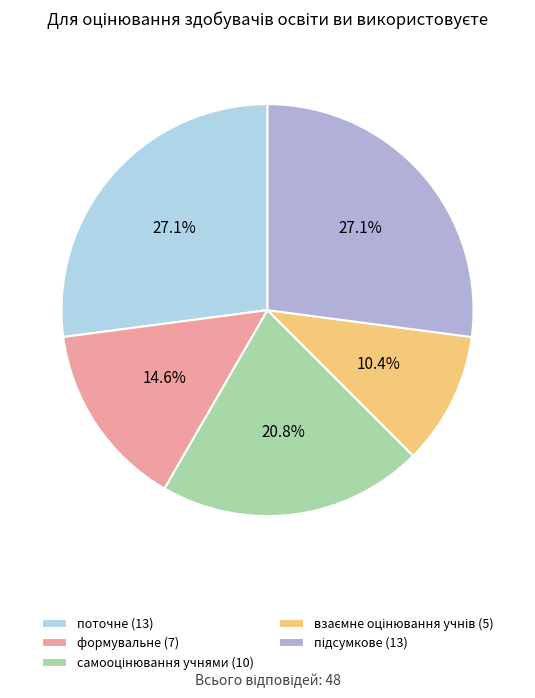

Does поточне (13) represent more than half of the total?

No